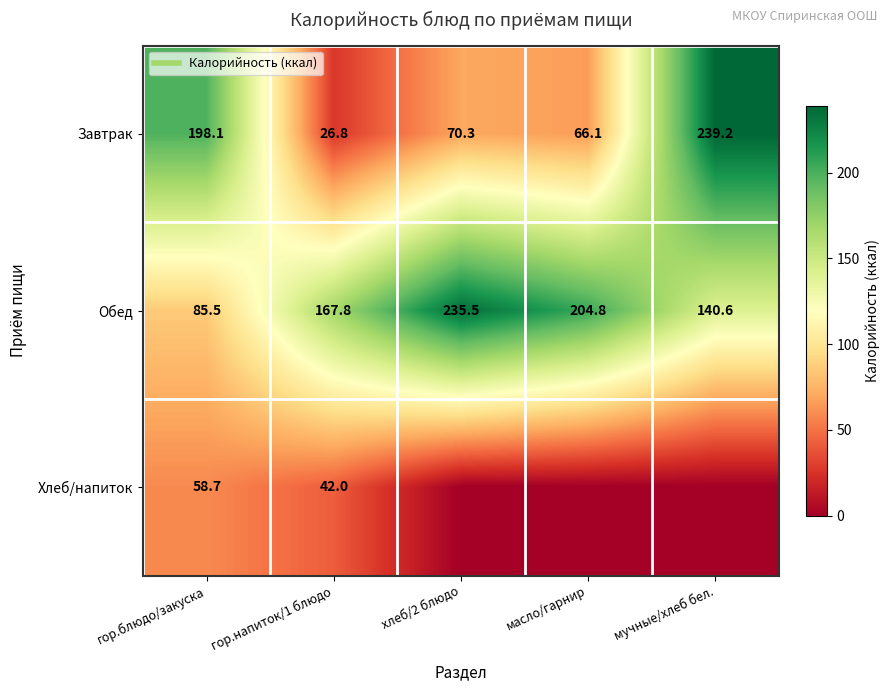

True or false: Завтрак has a value of 70.3 at хлеб/2 блюдо.

True